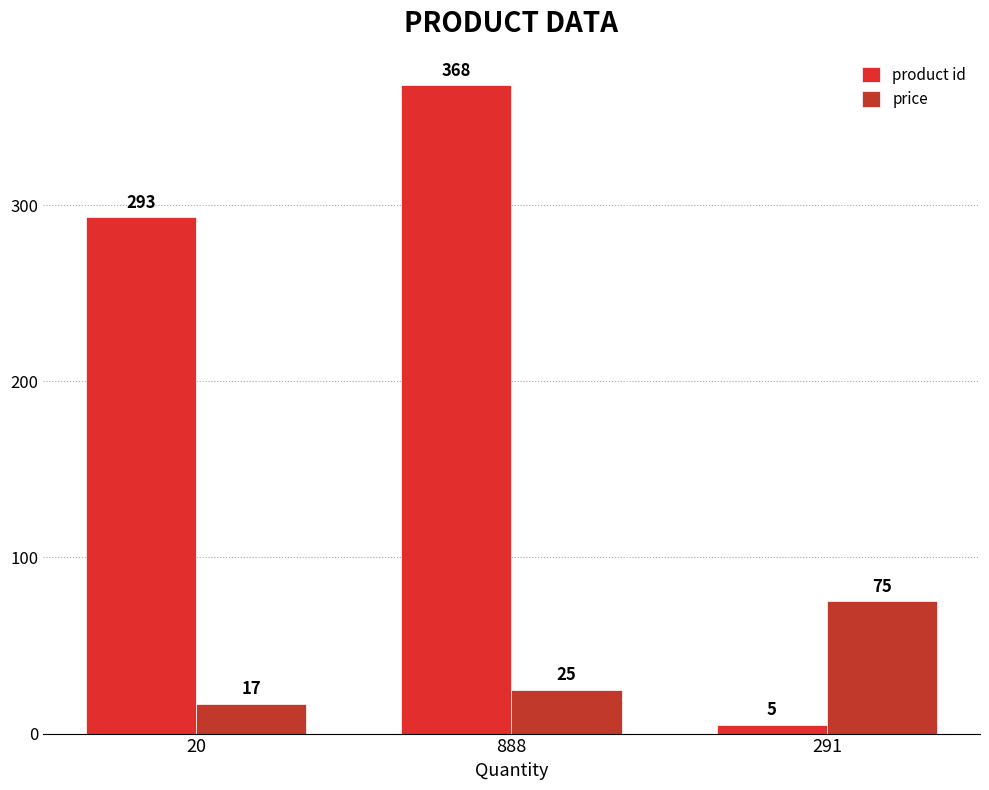

What is the sum of the product id values at 888 and 291?

373